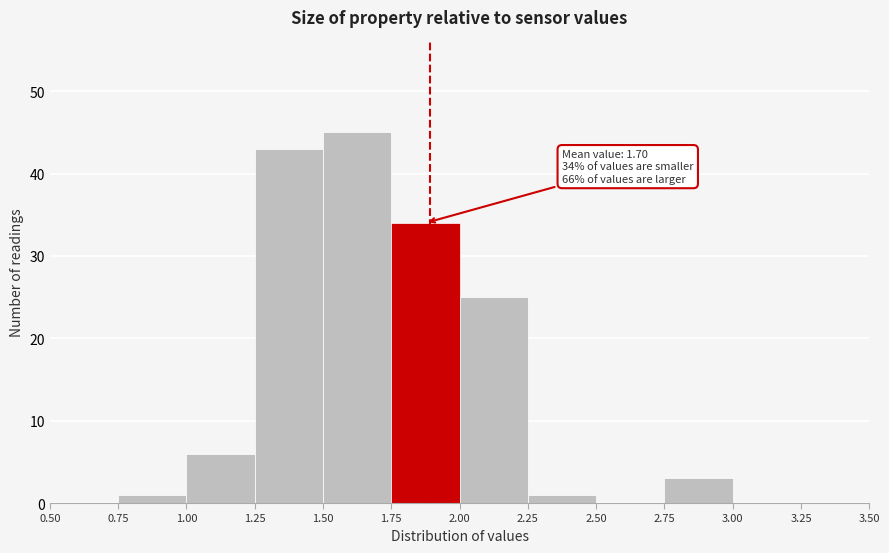

Which range on the x-axis has the tallest bar?

1.50 to 1.75